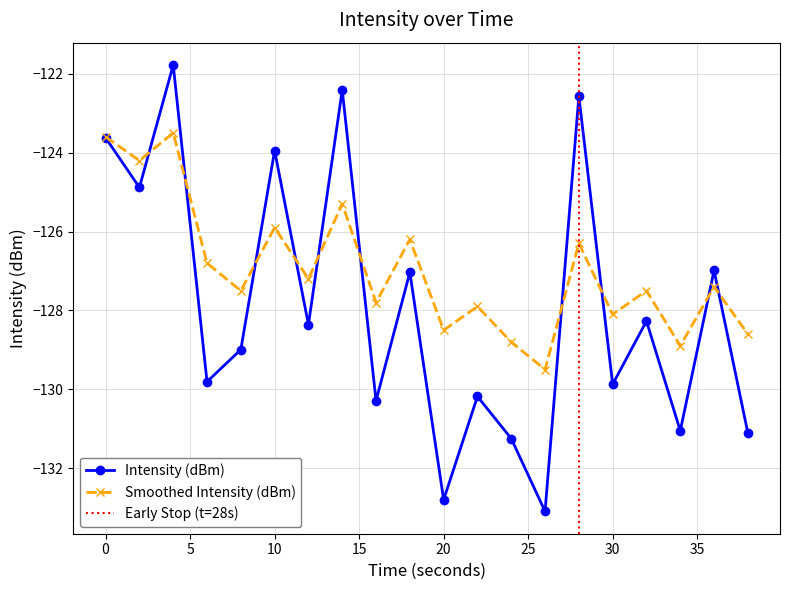

Between which two adjacent categories do Smoothed Intensity (dBm) and Intensity (dBm) first intersect?

2 and 4